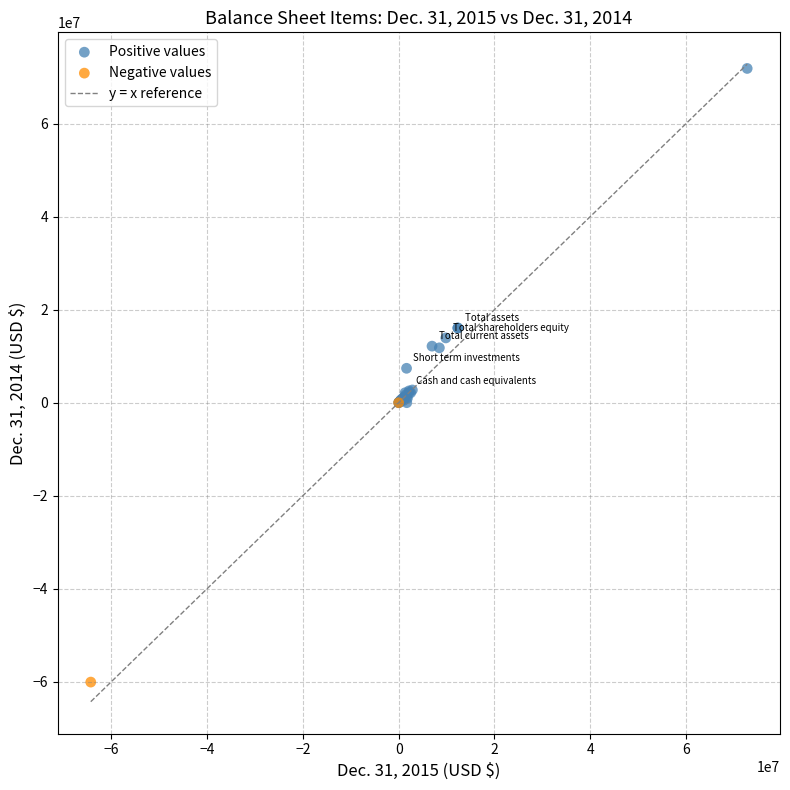

Which series contains the highest Y value?

Positive values